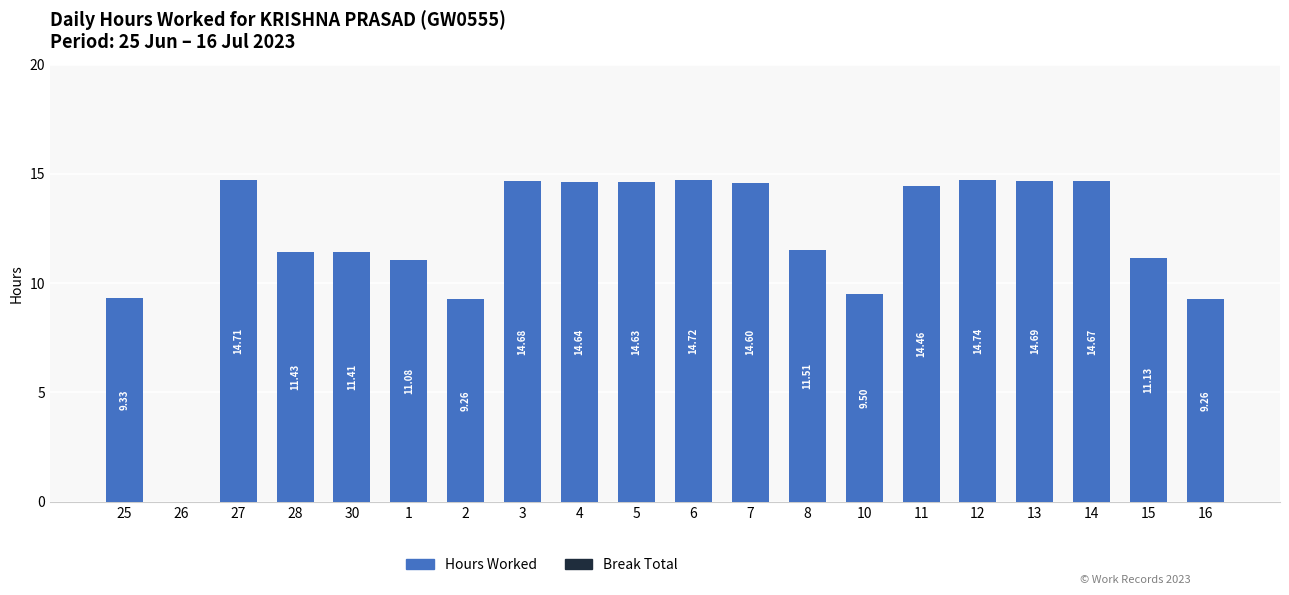

What is the sum of the values at 13 and 8?

26.2